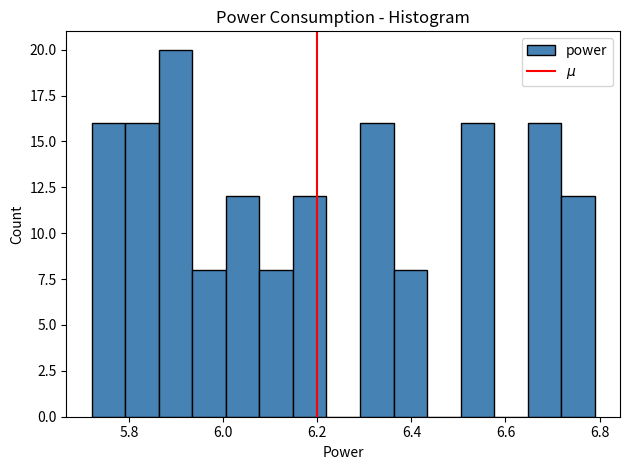

Around what value on the x-axis is the tallest bar? Give the approximate position of its centre, as read against the axis.

5.90